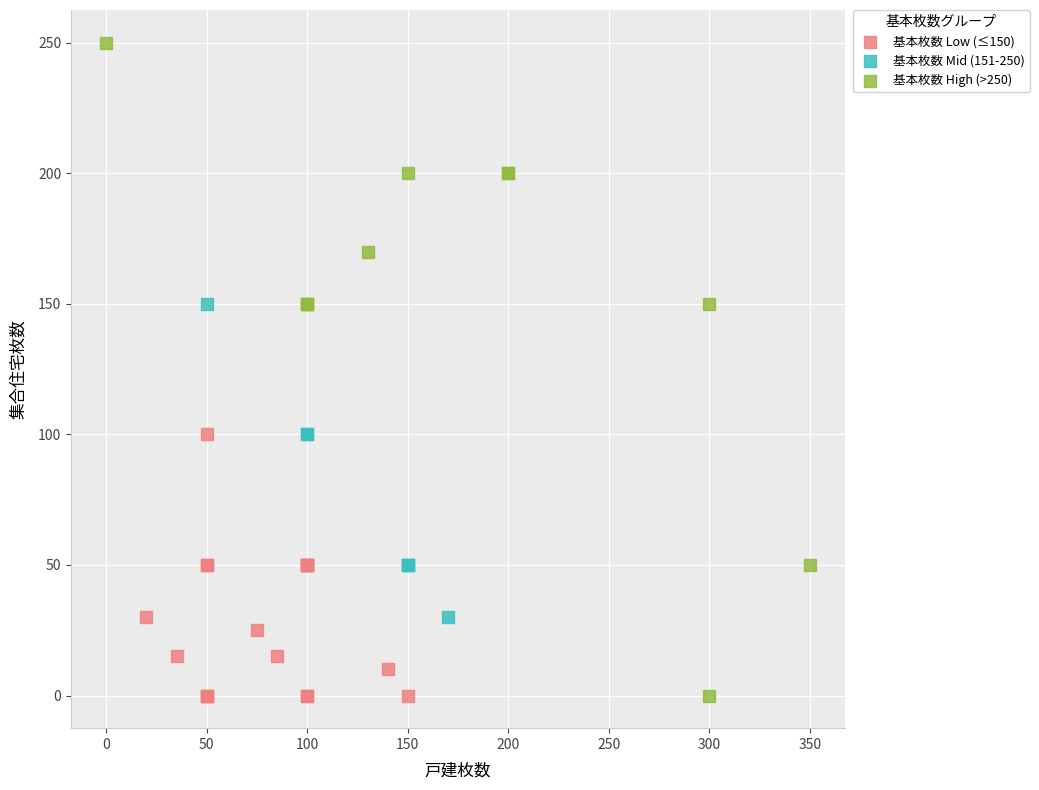

What are all the series names shown in the legend?

基本枚数 Low (≤150), 基本枚数 Mid (151-250), 基本枚数 High (>250)